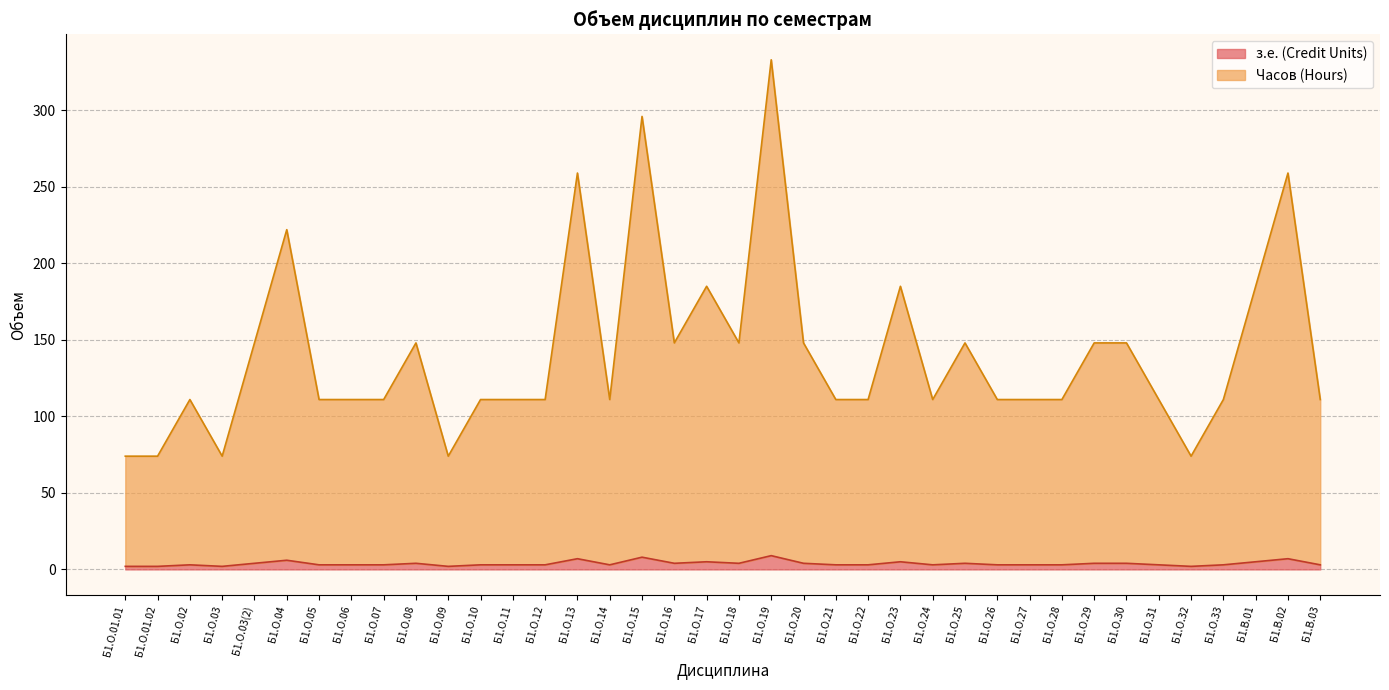

How many distinct data groups are displayed?

2